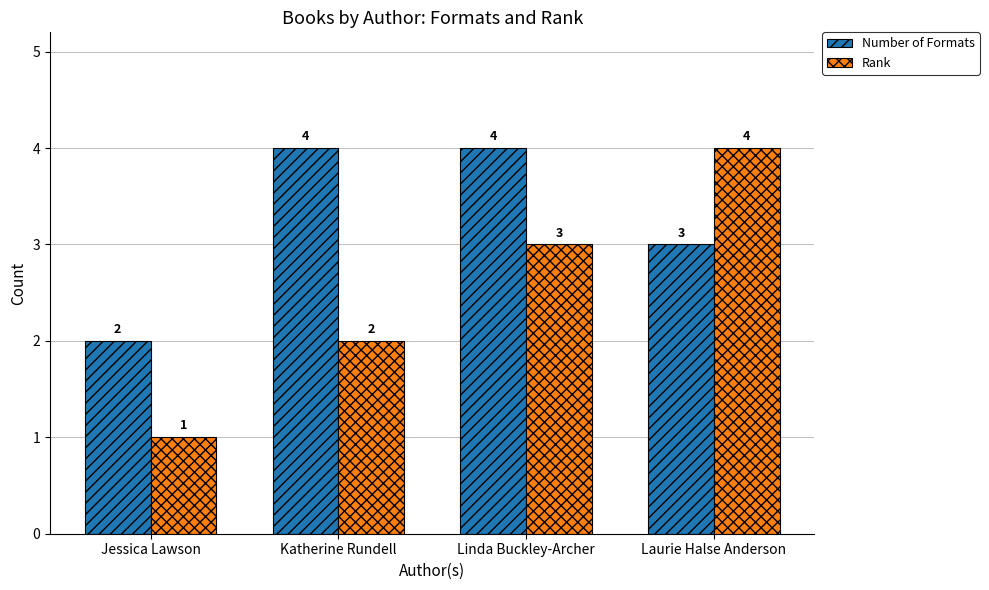

Where is Rank nearest to the value 2?

Katherine Rundell